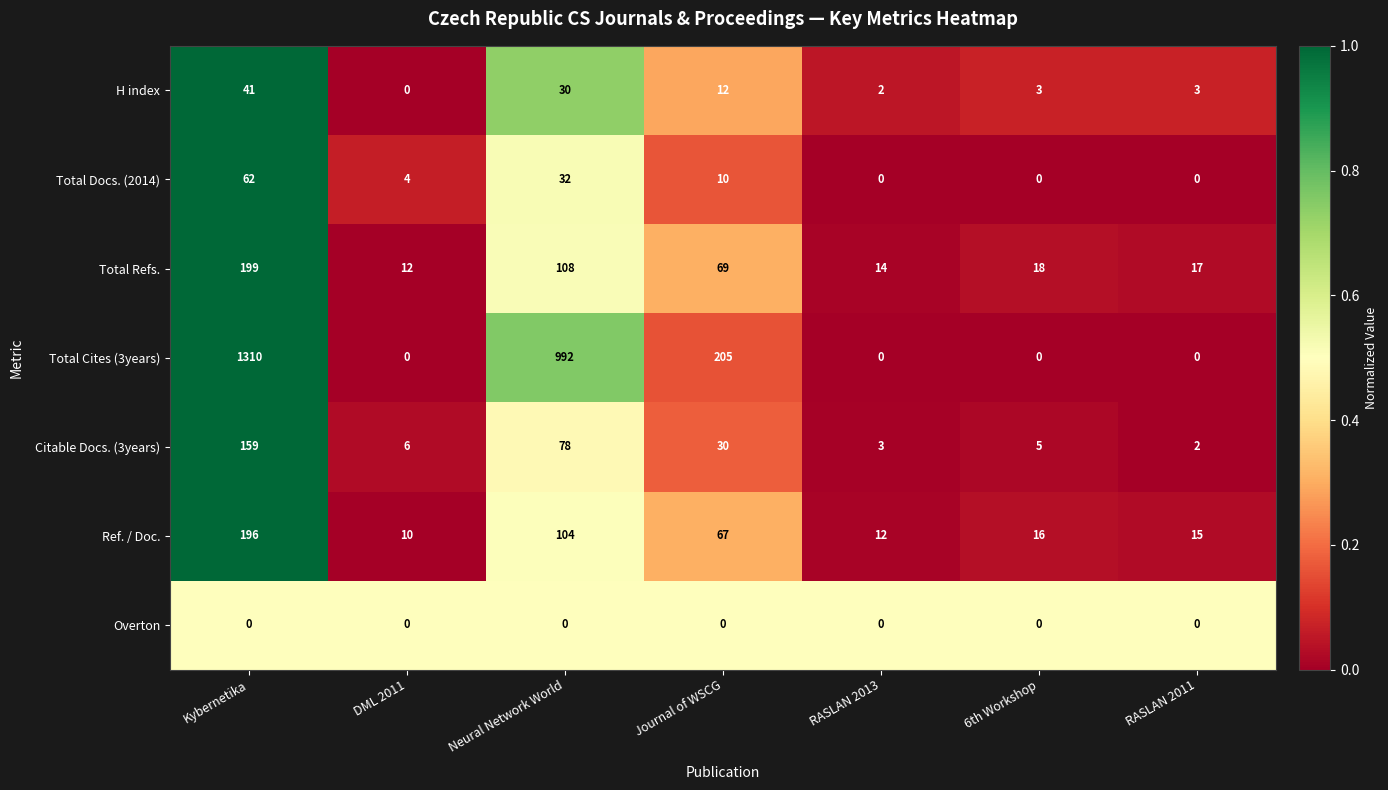

Which label corresponds to the largest value in the chart?

Kybernetika